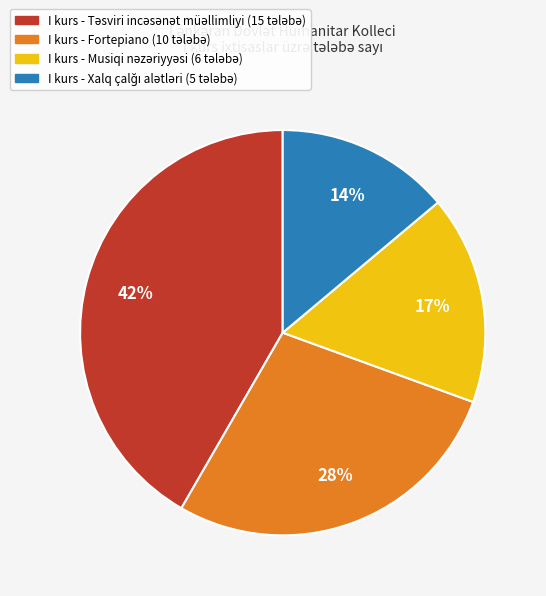

Does any single category account for the majority?

No